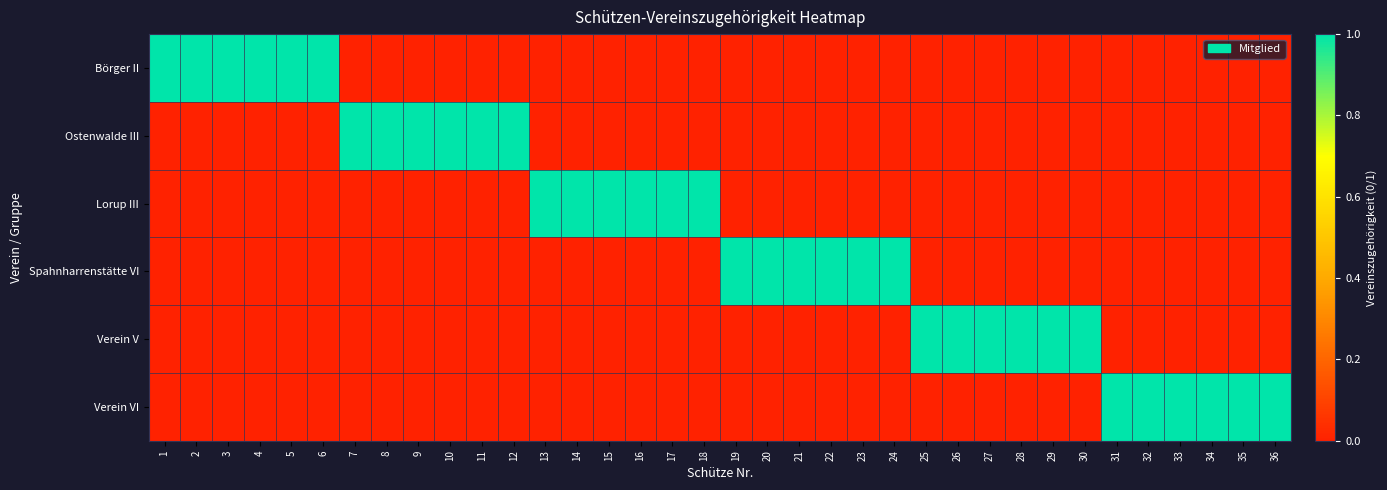

What is the spread (max minus min) of values at 34?

1